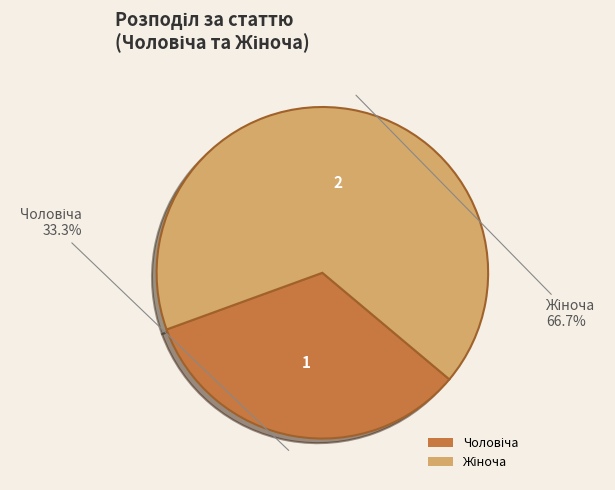

Does any single category account for the majority?

Yes